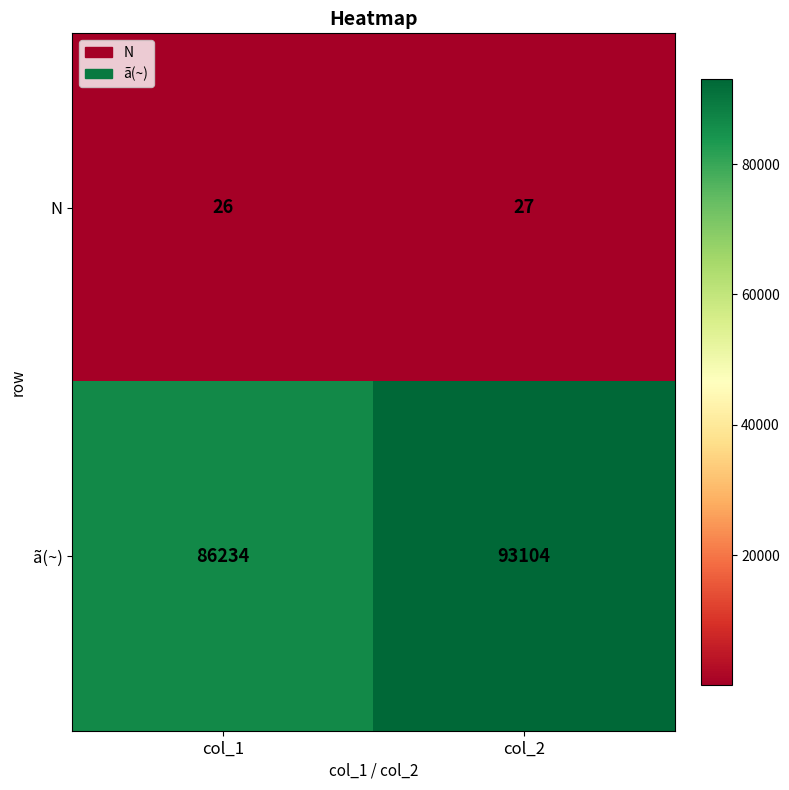

What is the difference between the highest and lowest values at col_1?

86208